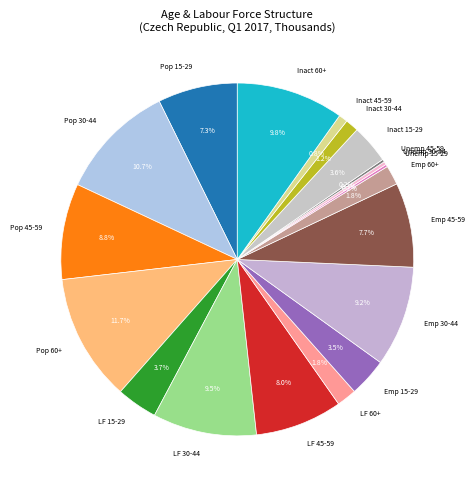

Which category has the biggest portion of the pie?

Pop 60+